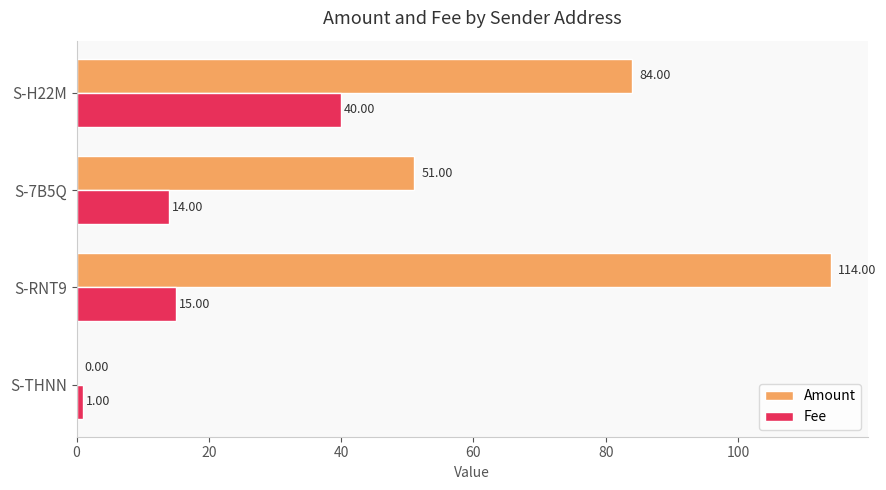

Is the value of Fee at S-THNN greater than the value of Amount at S-H22M?

No